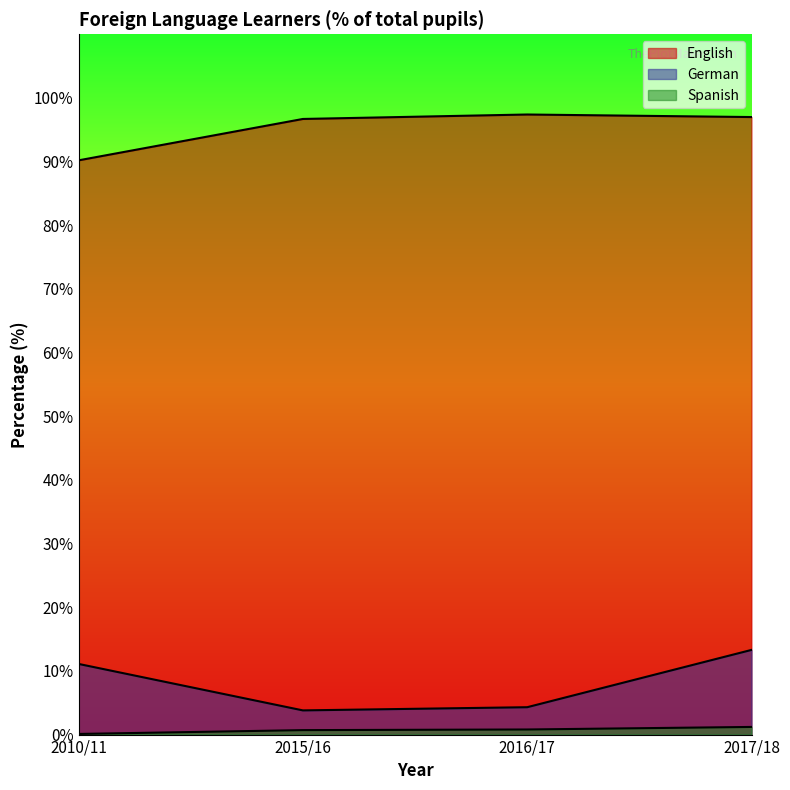

Is it true that Spanish equals 0.1 at 2010/11?

False